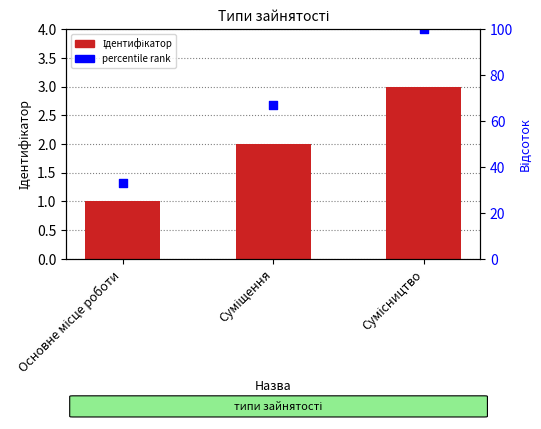

What is the total value across all series at Сумісництво?

103